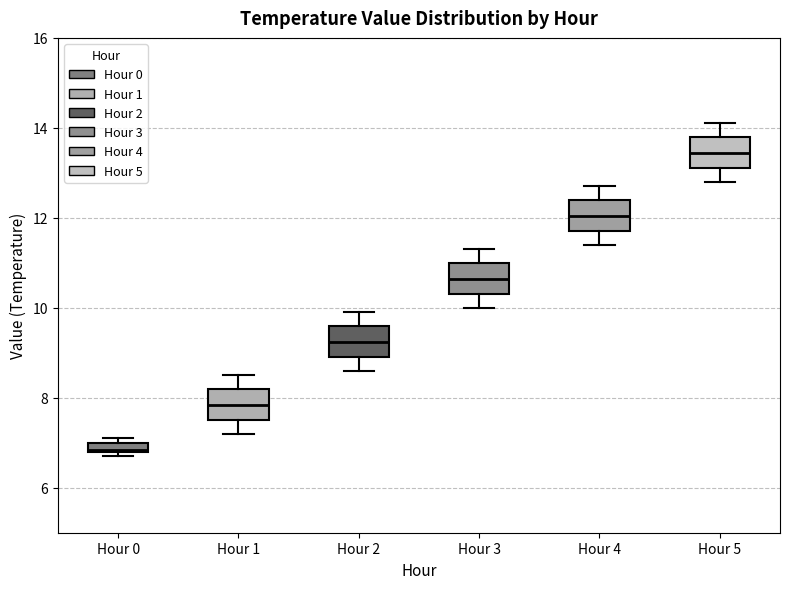

Which box has the highest median line?

Hour 5